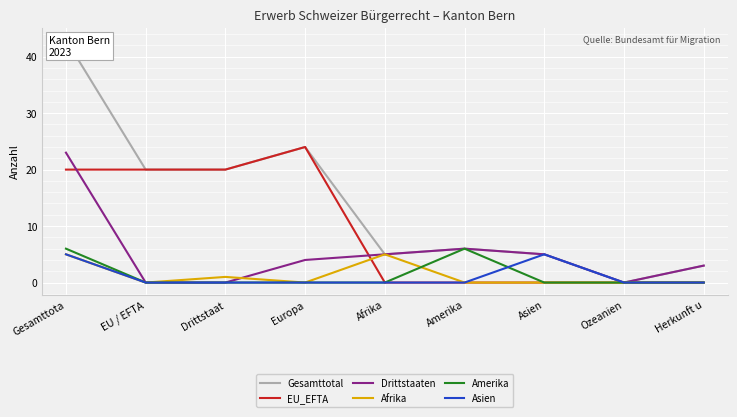

What are all the series names shown in the legend?

Gesamttotal, EU_EFTA, Drittstaaten, Afrika, Amerika, Asien